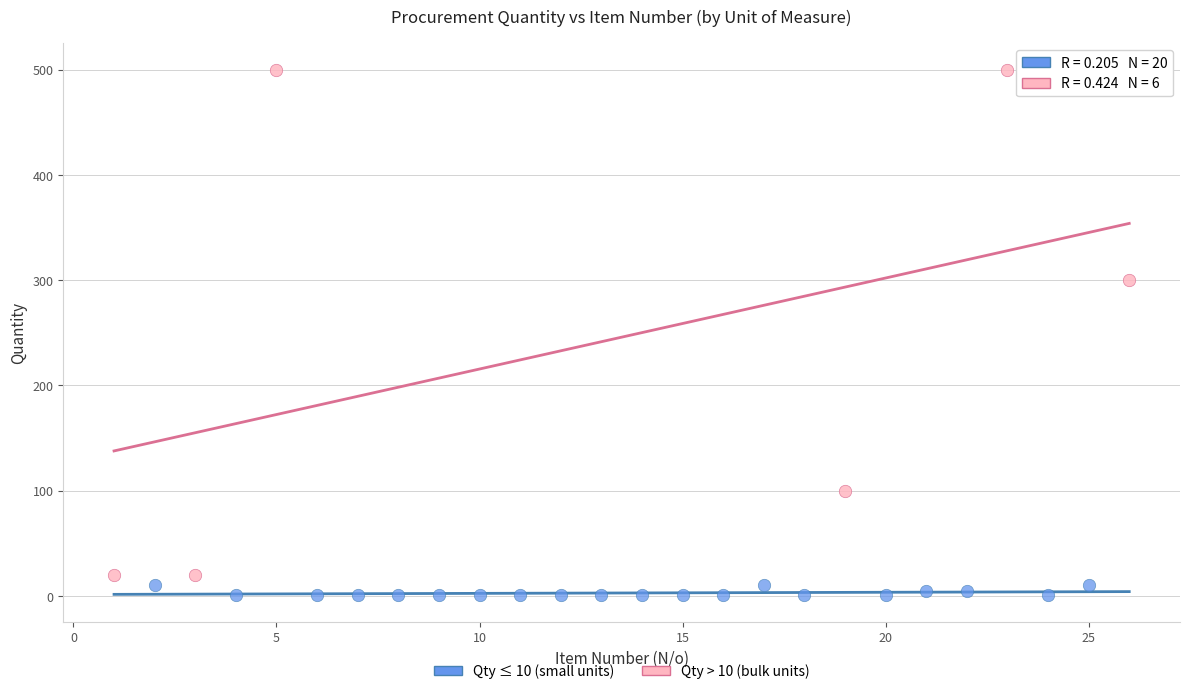

What are all the series names shown in the legend?

Qty ≤ 10 (small units), Qty > 10 (bulk units)